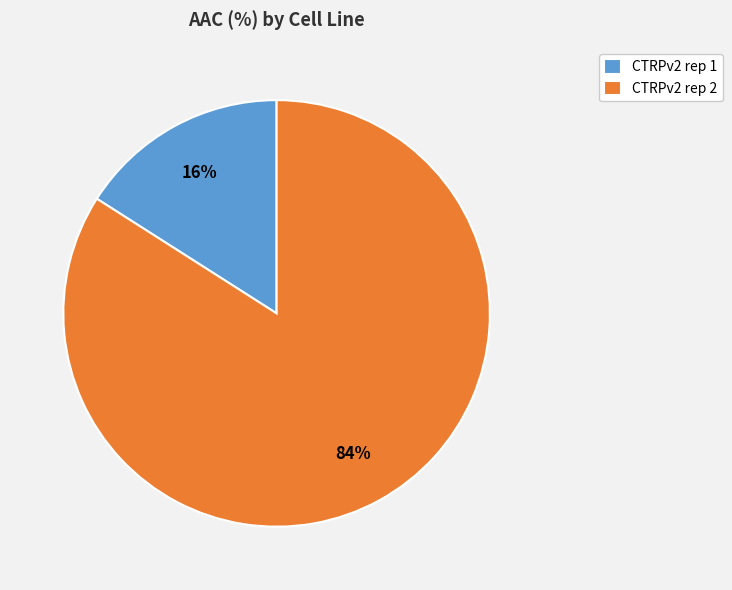

How many segments does this pie chart have?

2